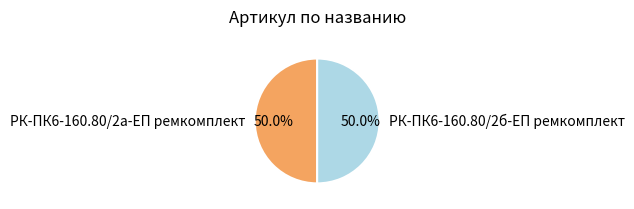

To the nearest percent, what portion does РК-ПК6-160.80/2а-ЕП ремкомплект represent?

50%